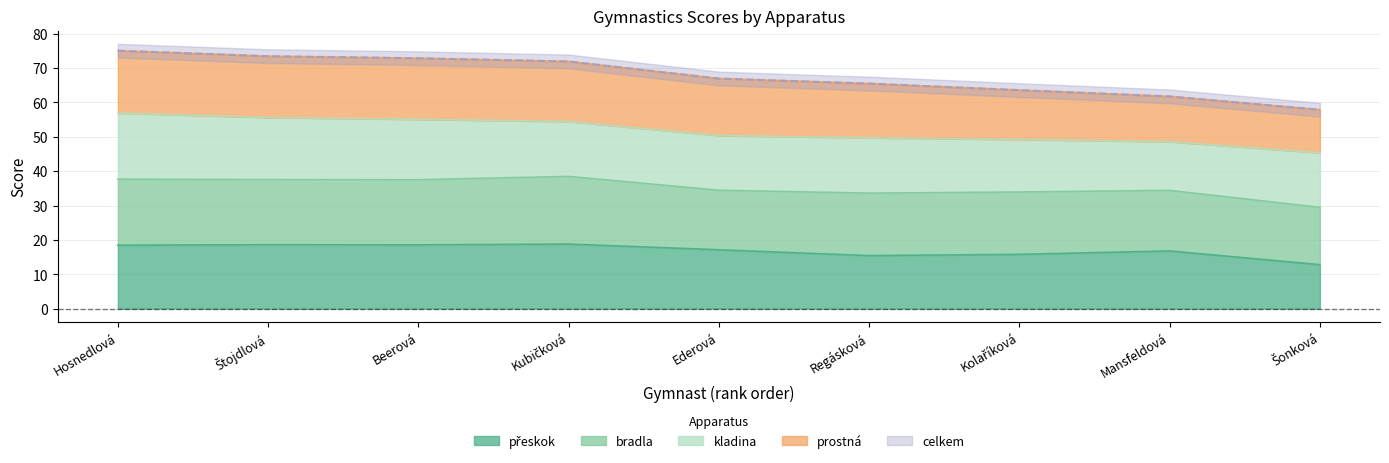

True or false: celkem and bradla intersect in this chart.

False